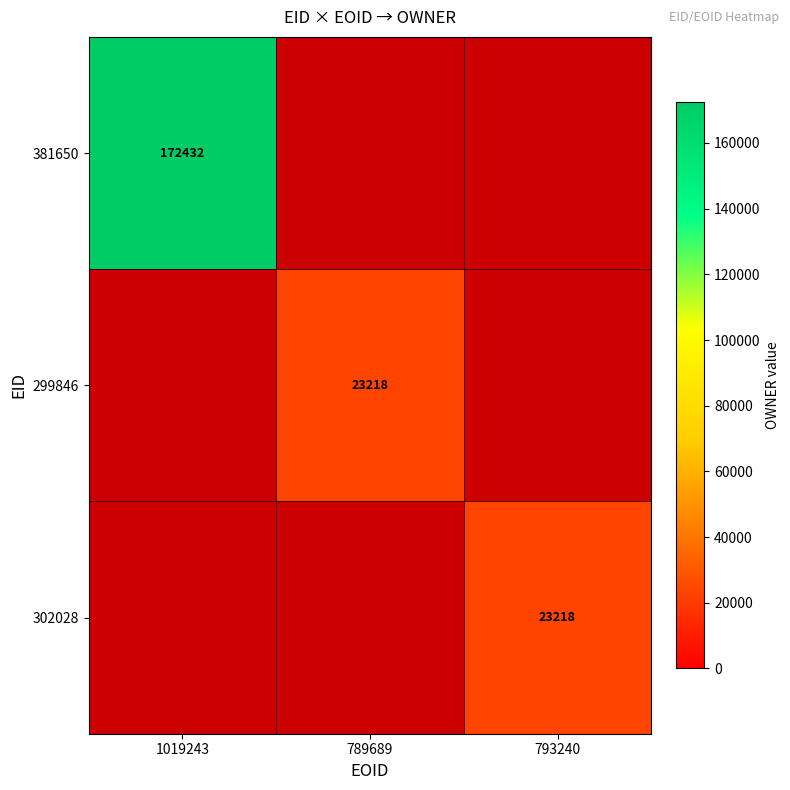

At which category does the chart reach its peak across all series?

1019243